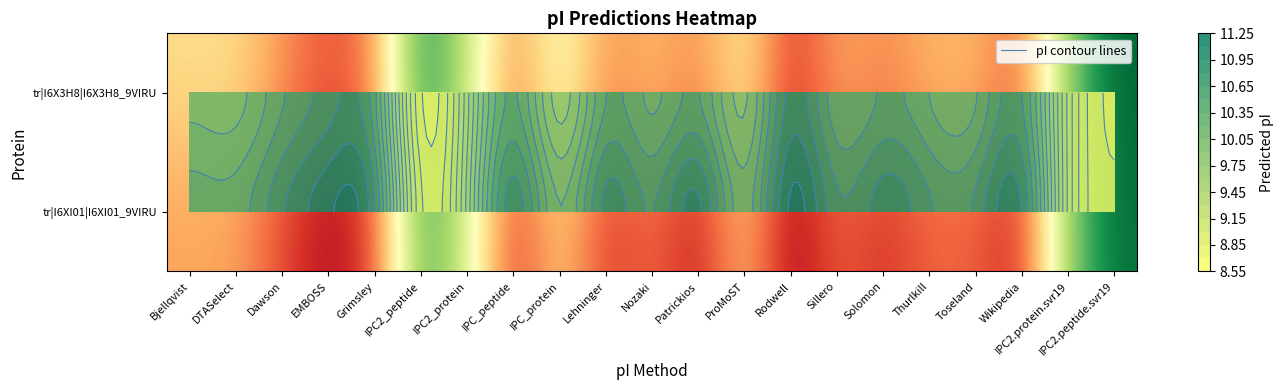

Between IPC2_protein and Dawson, which is larger?

Dawson